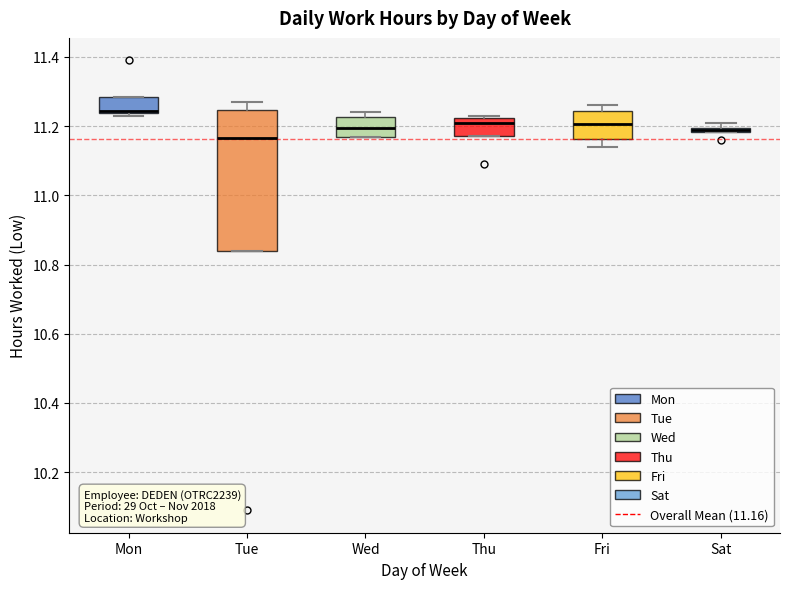

Which box is the tallest, from its lower edge to its upper edge?

Tue